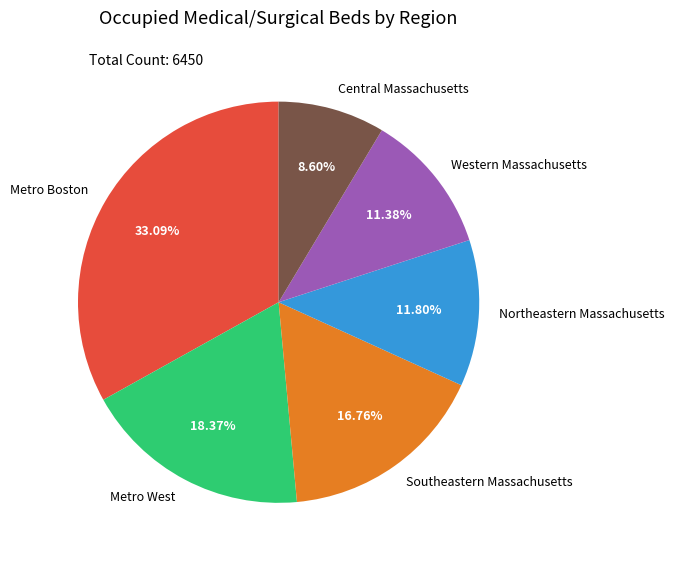

Is there a majority slice in this chart?

No